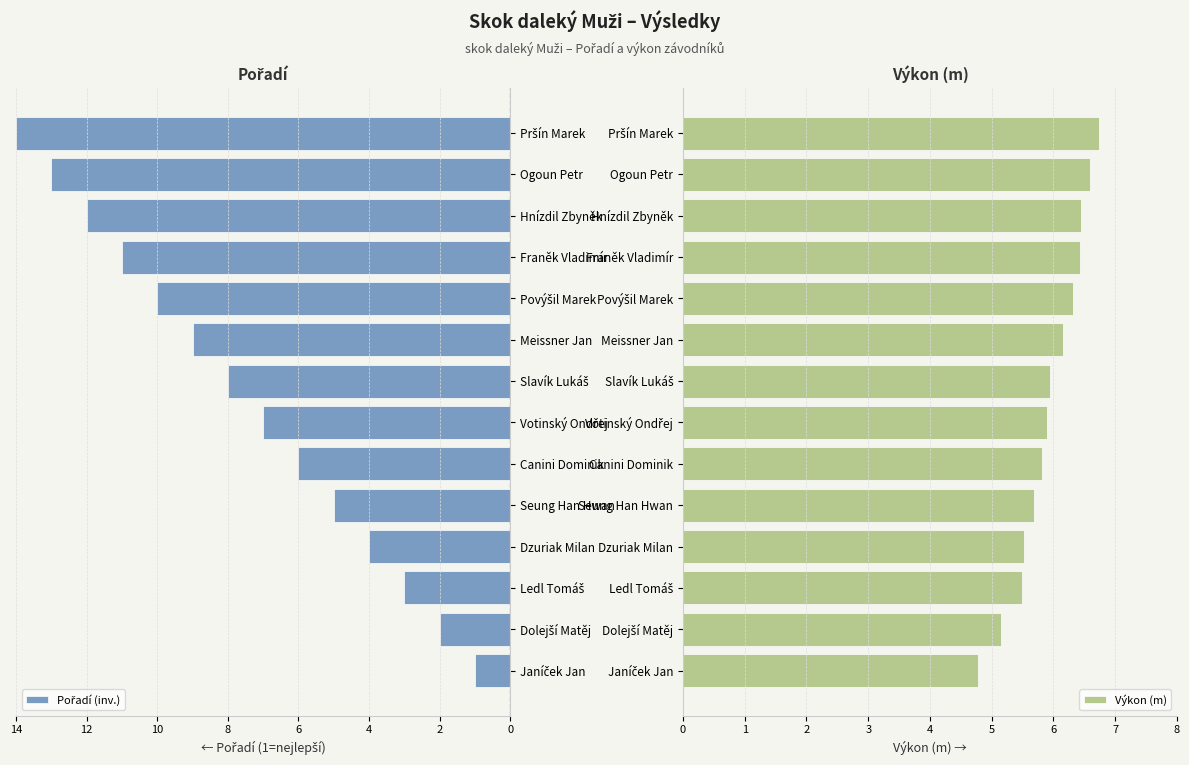

What is the sum of all Výkon (m) values?

83.0